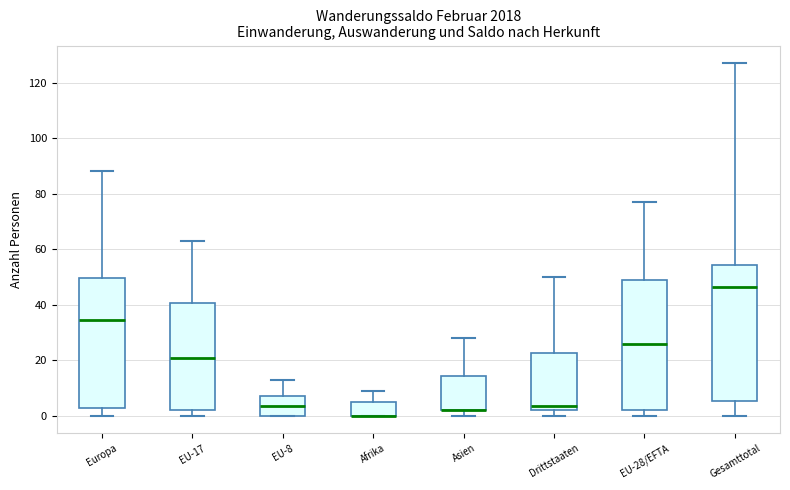

Where does the median line of the box for EU-28/EFTA sit on the y-axis? The values are not printed on the chart, so give them approximately, as read against the axis.

26